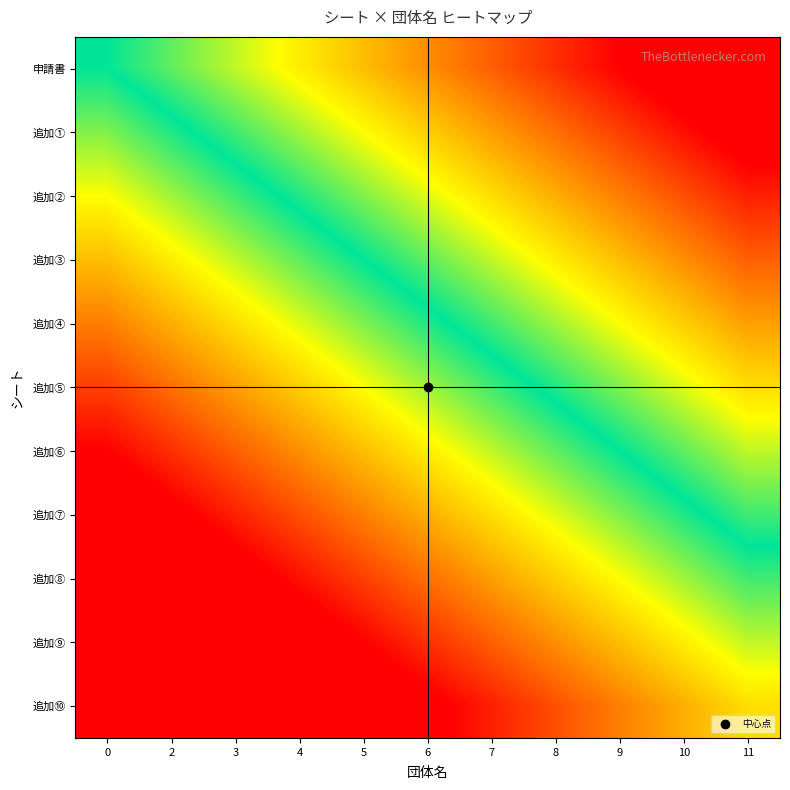

What is the total value across all series at 4?

302.5